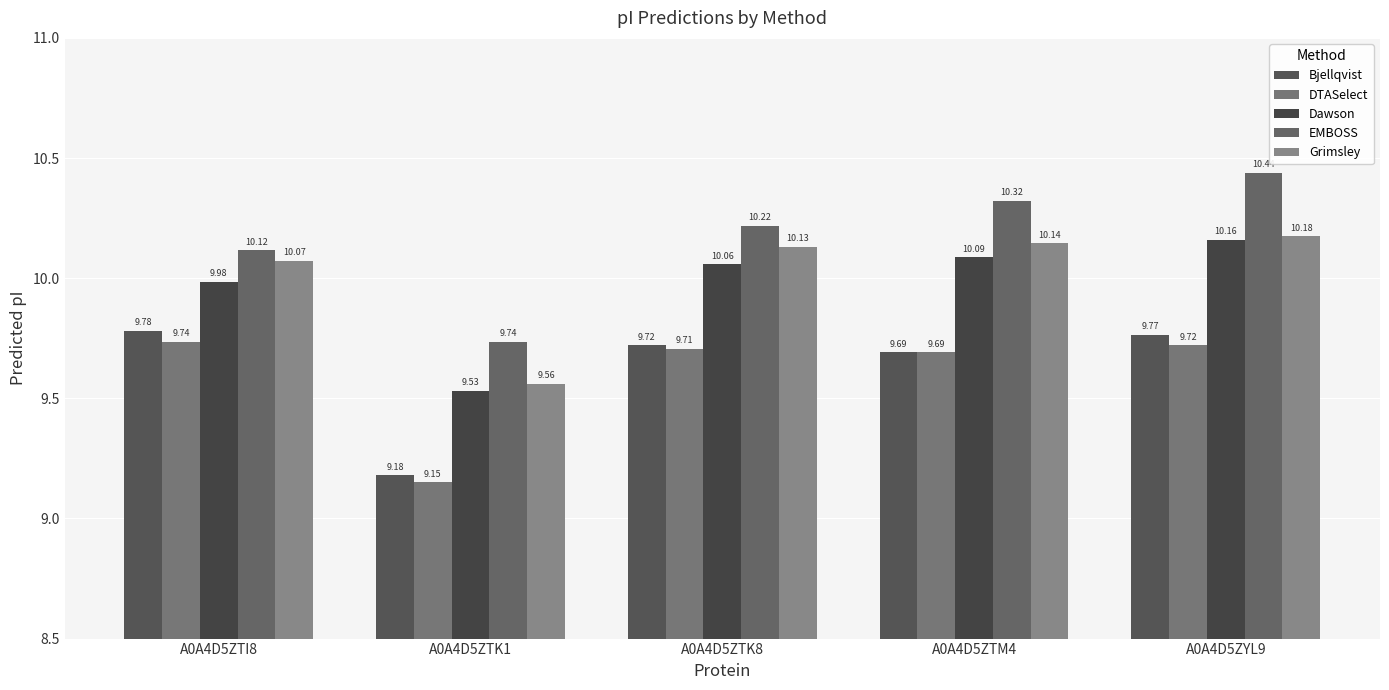

What is the value of the Bjellqvist bar at the 1st from the left?

9.8